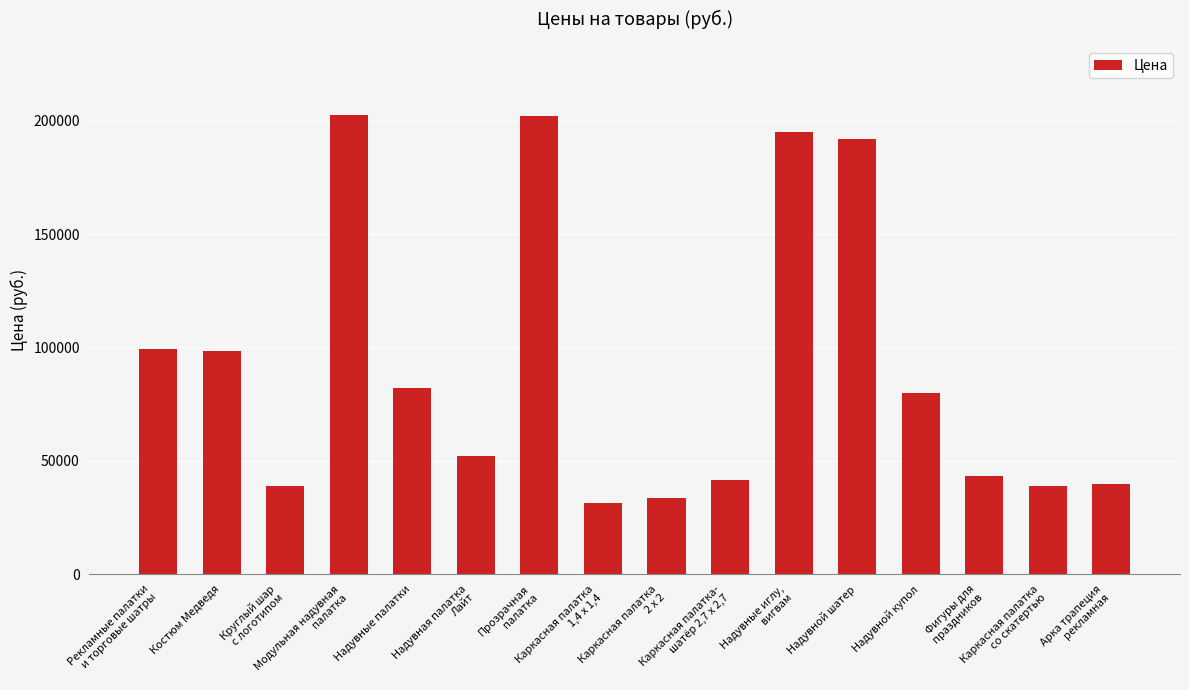

Approximately how many times larger is the value at Арка трапеция
рекламная compared to Каркасная палатка-
шатёр 2,7 х 2,7?

1.0